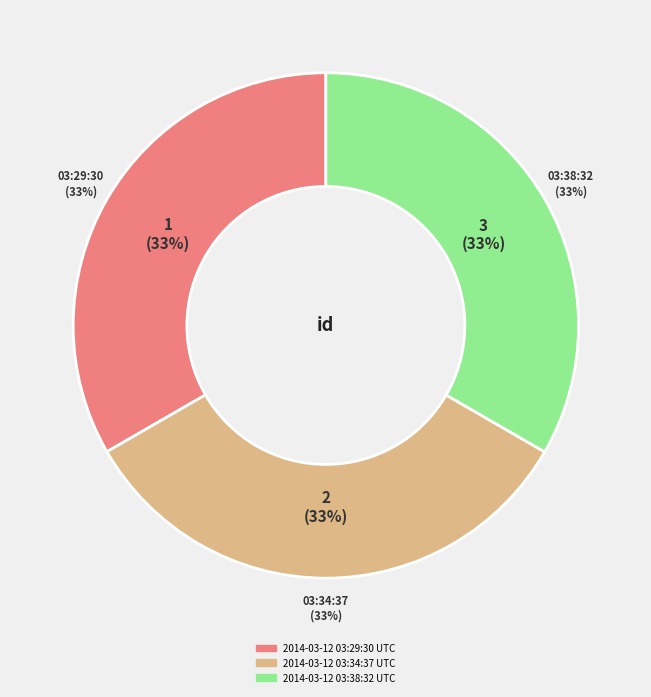

To the nearest percent, what is the average slice percentage?

33%